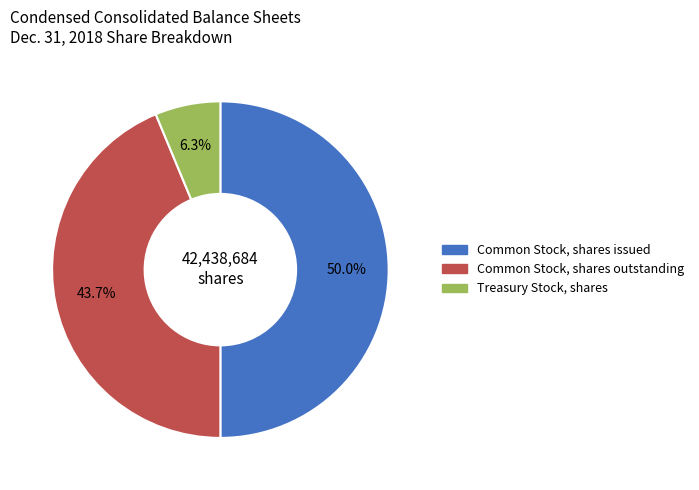

Rank the categories by value from lowest to highest.

Treasury Stock, shares, Common Stock, shares outstanding, Common Stock, shares issued